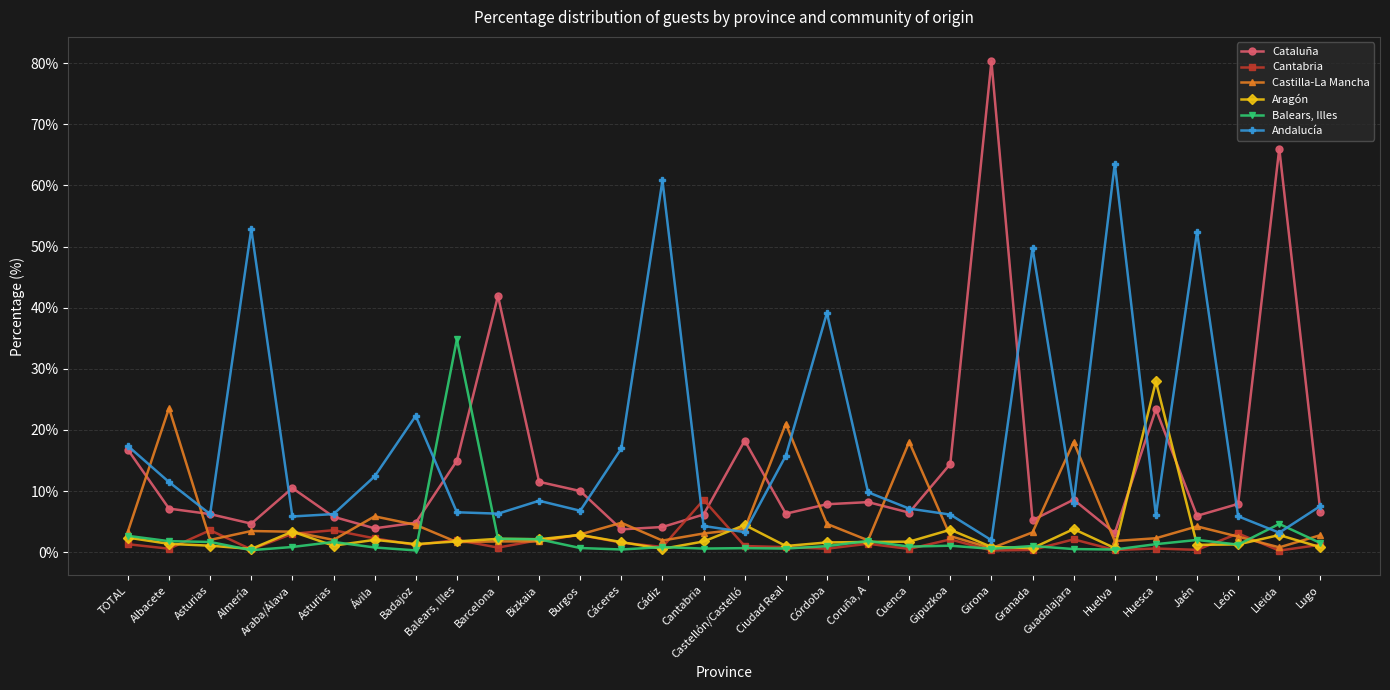

What is the label of the 28th point from the left?

León